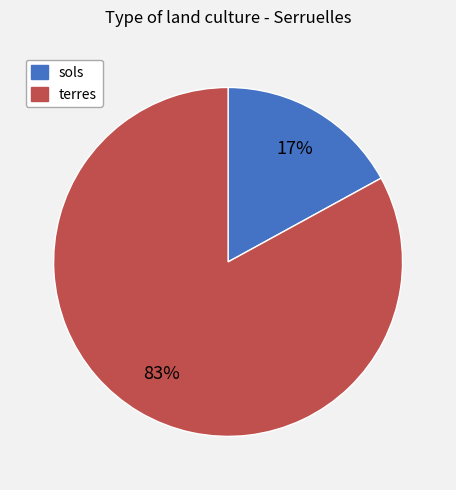

To the nearest percent, what portion does terres represent?

83%